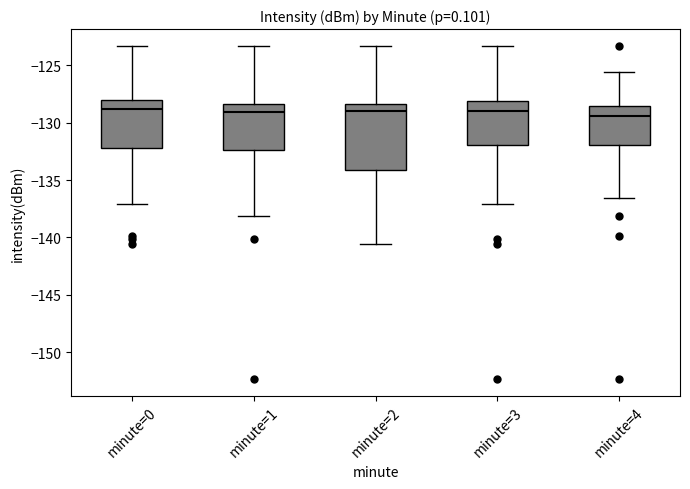

Reading left to right, transcribe this box plot: for each box, give where its median line is, the range the box spans, and where its two whiskers end, as read against the y-axis. The values are not printed on the chart, so give them approximately, as read against the axis.

minute=0: median -129.0, box -132.0 to -128.0, whiskers -137.0 to -123.5
minute=1: median -129.0, box -132.5 to -128.5, whiskers -138.0 to -123.5
minute=2: median -129.0, box -134.0 to -128.5, whiskers -140.5 to -123.5
minute=3: median -129.0, box -132.0 to -128.0, whiskers -137.0 to -123.5
minute=4: median -129.5, box -132.0 to -128.5, whiskers -136.5 to -125.5